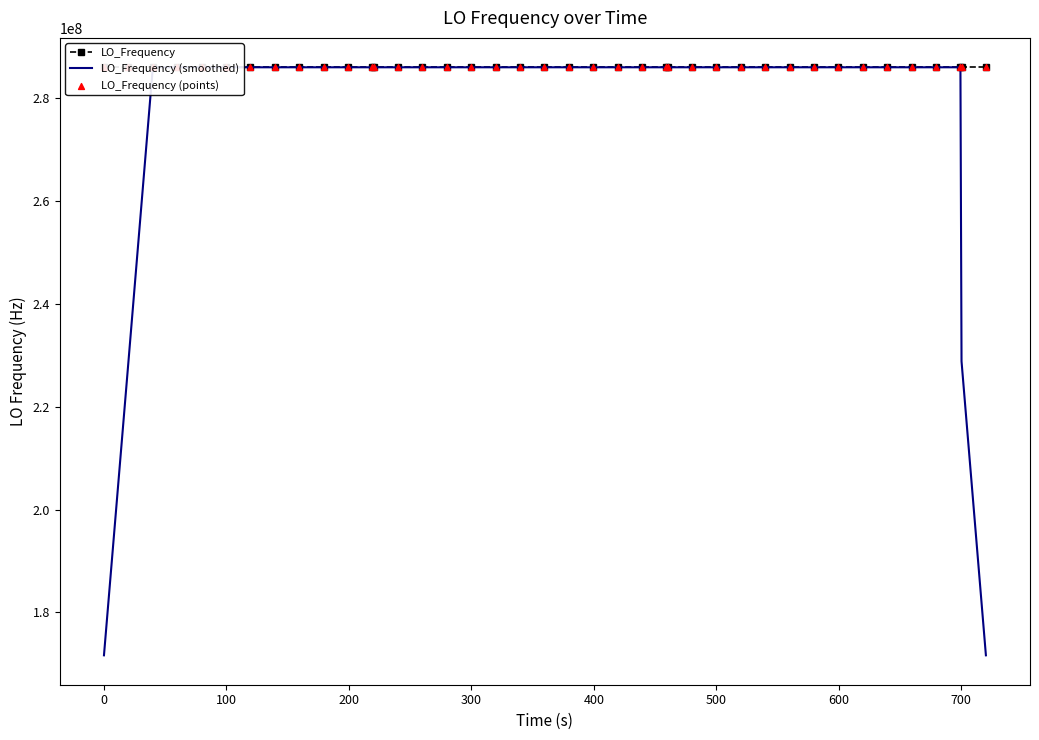

What are all the series names shown in the legend?

LO_Frequency, LO_Frequency (smoothed), LO_Frequency (points)